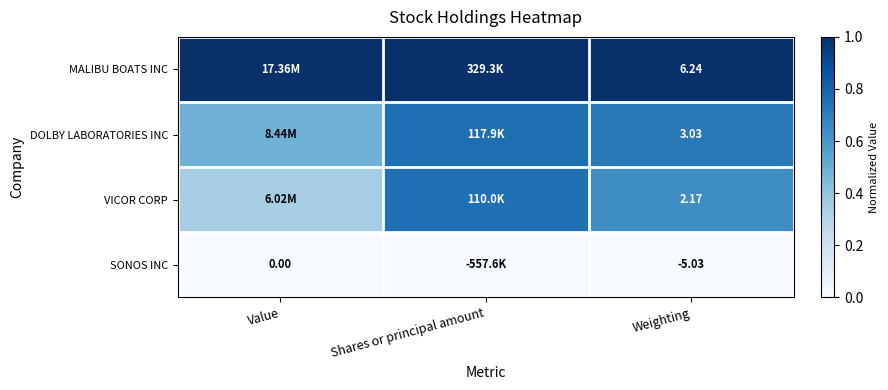

The value of MALIBU BOATS INC at Value is 1.5. True or false?

False